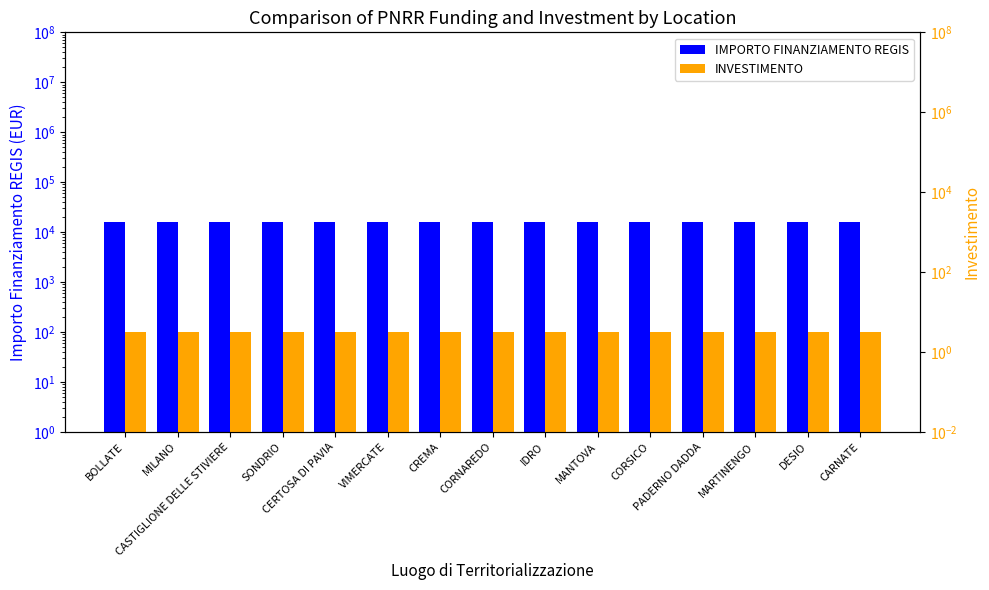

List the series in order of their peak value, lowest first.

INVESTIMENTO, IMPORTO FINANZIAMENTO REGIS